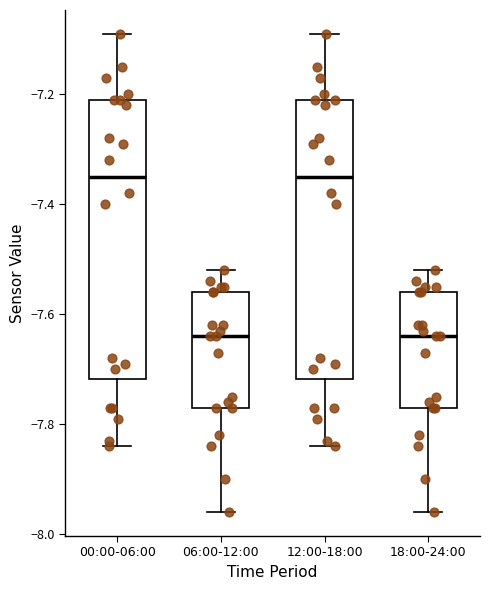

Where does the lower whisker of the box for 00:00-06:00 end on the y-axis? The values are not printed on the chart, so give them approximately, as read against the axis.

-7.84